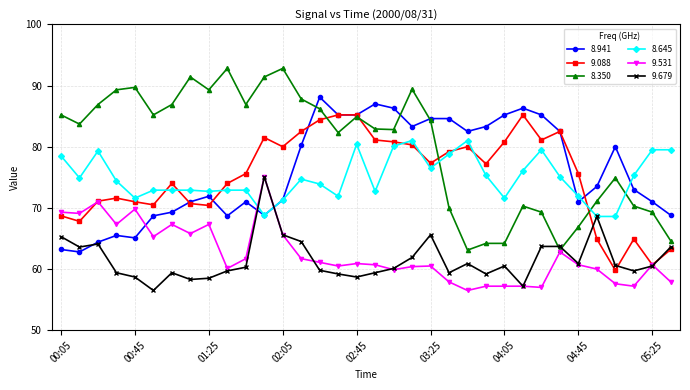

After their last crossing, which series has the higher values: 8.941 or 9.531?

8.941